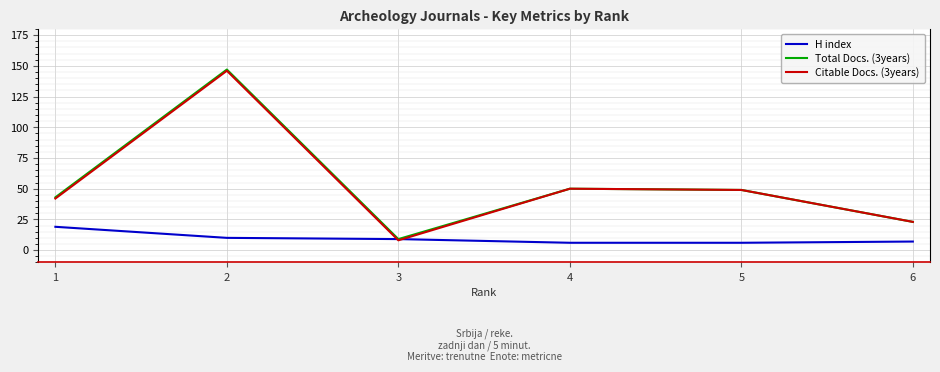

How many values in the H index series are below 9?

3